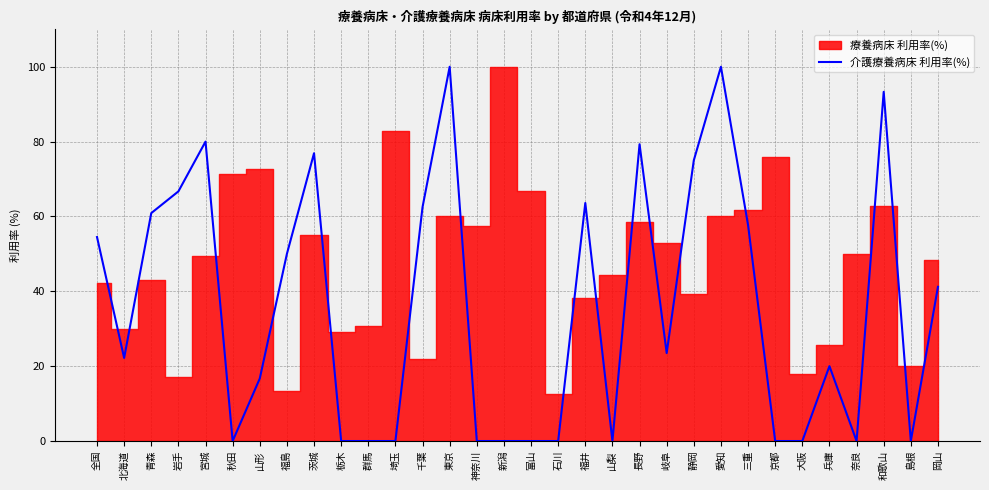

Is it true that 介護療養病床 利用率(%) equals 75.0 at 静岡?

True